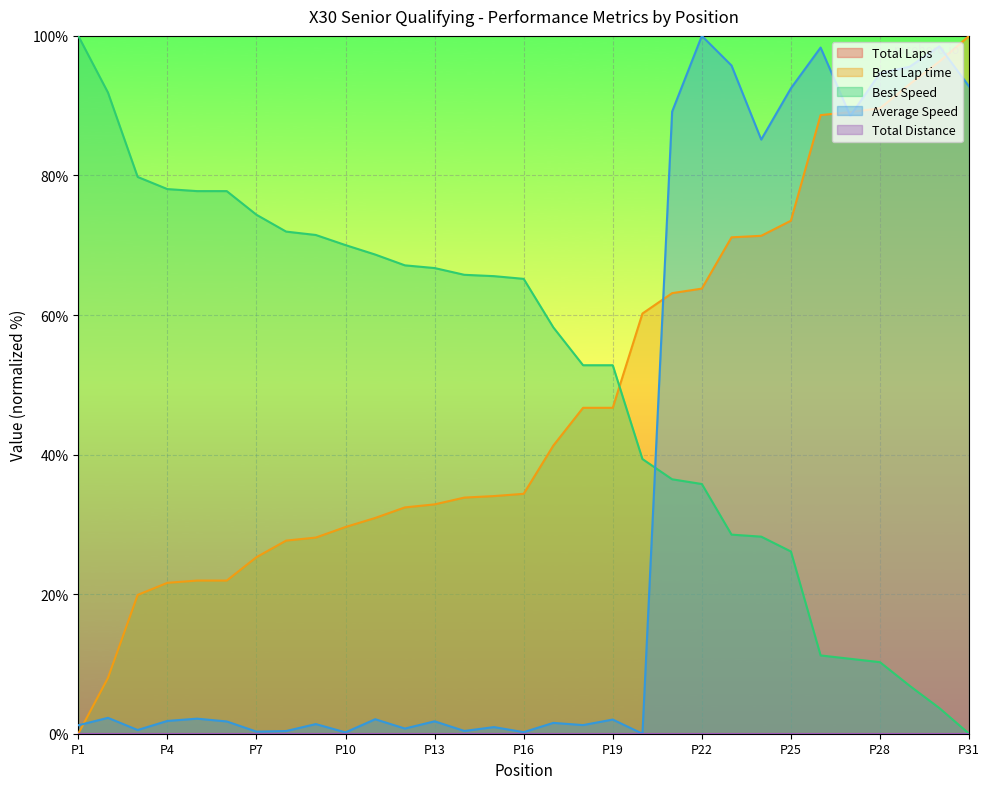

What is the value of the Average Speed point at the 13th from the left?

1.8